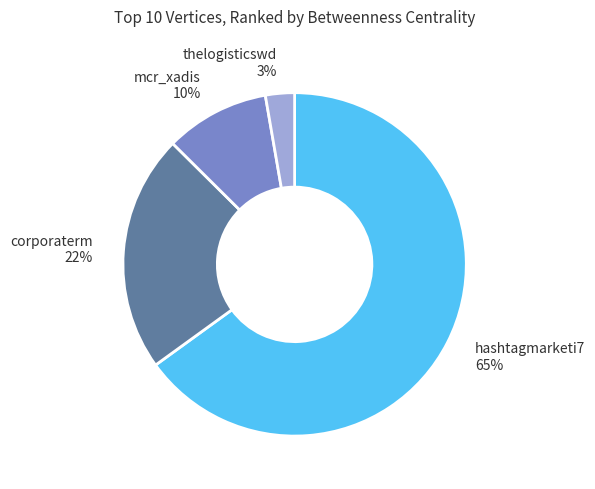

What is the smallest slice in the pie chart?

thelogisticswd